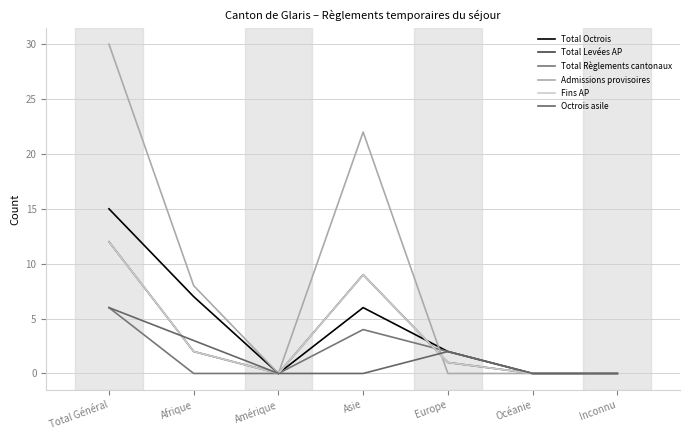

Does the chart have visible grid lines?

Yes